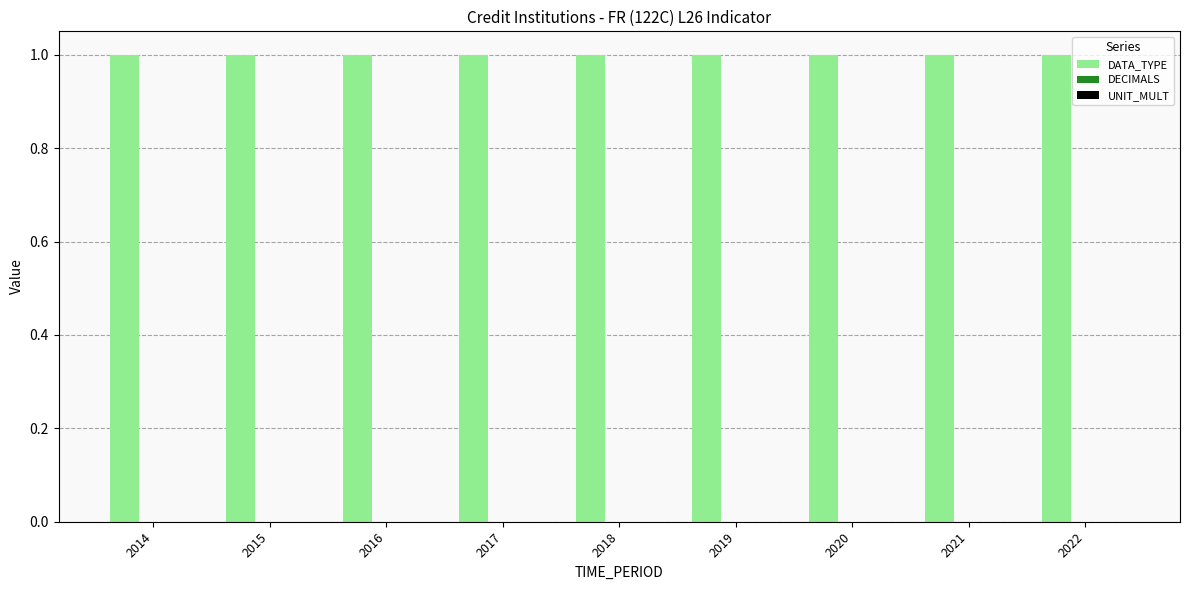

At 2015, list the series in order from smallest to largest.

DECIMALS, UNIT_MULT, DATA_TYPE